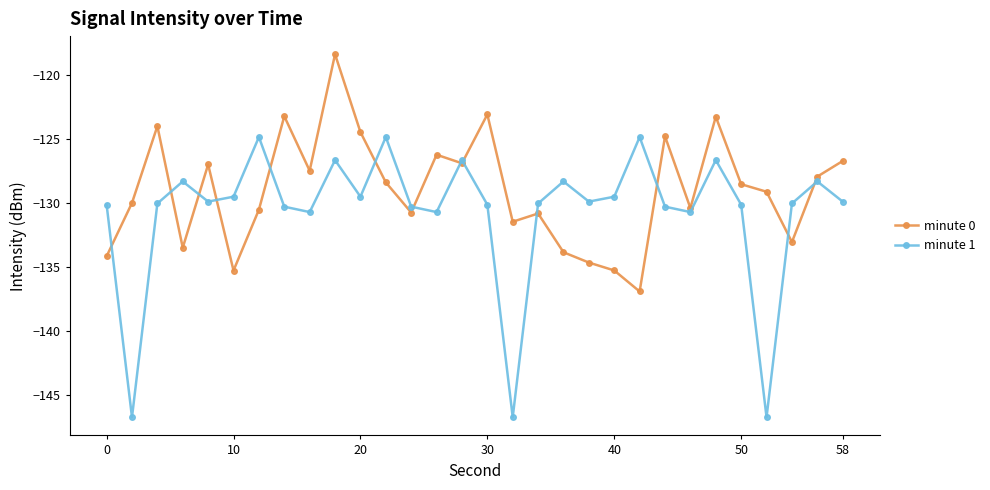

Rank the series by their maximum value, from highest to lowest.

minute 0, minute 1